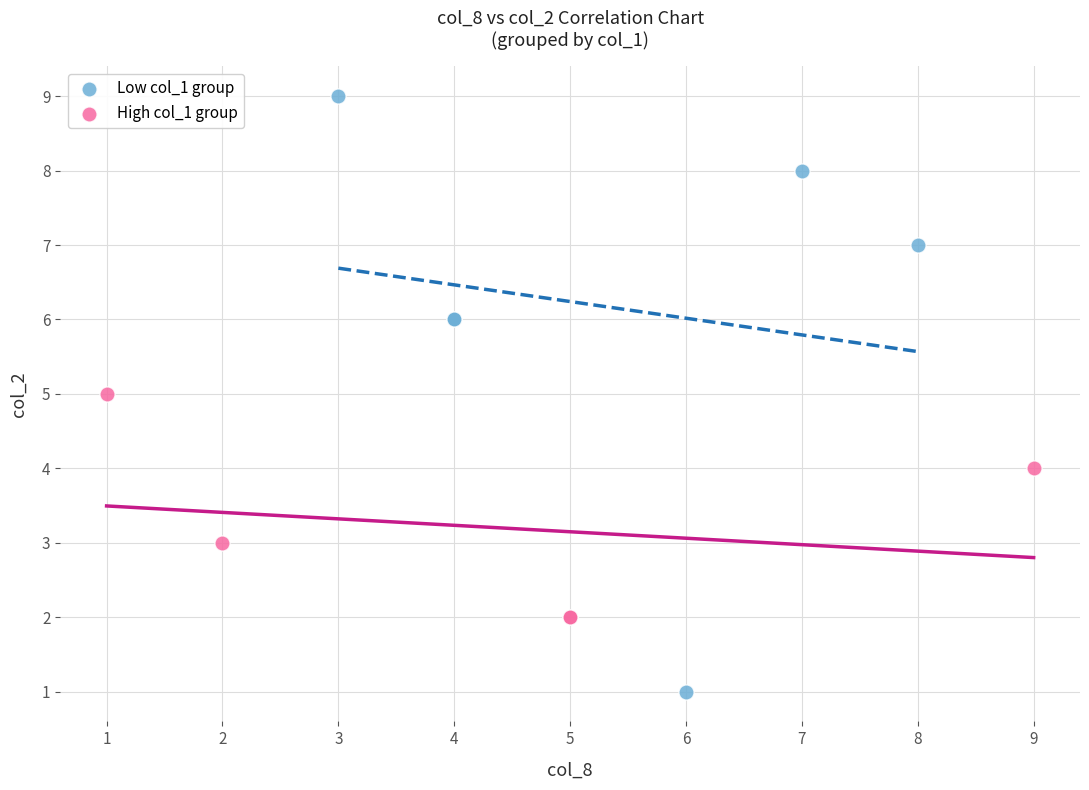

Which series contains the highest Y value?

Low col_1 group